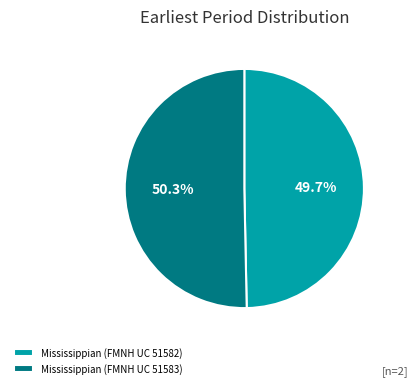

What percentage is the Mississippian (FMNH UC 51583) slice, to the nearest percent?

50%